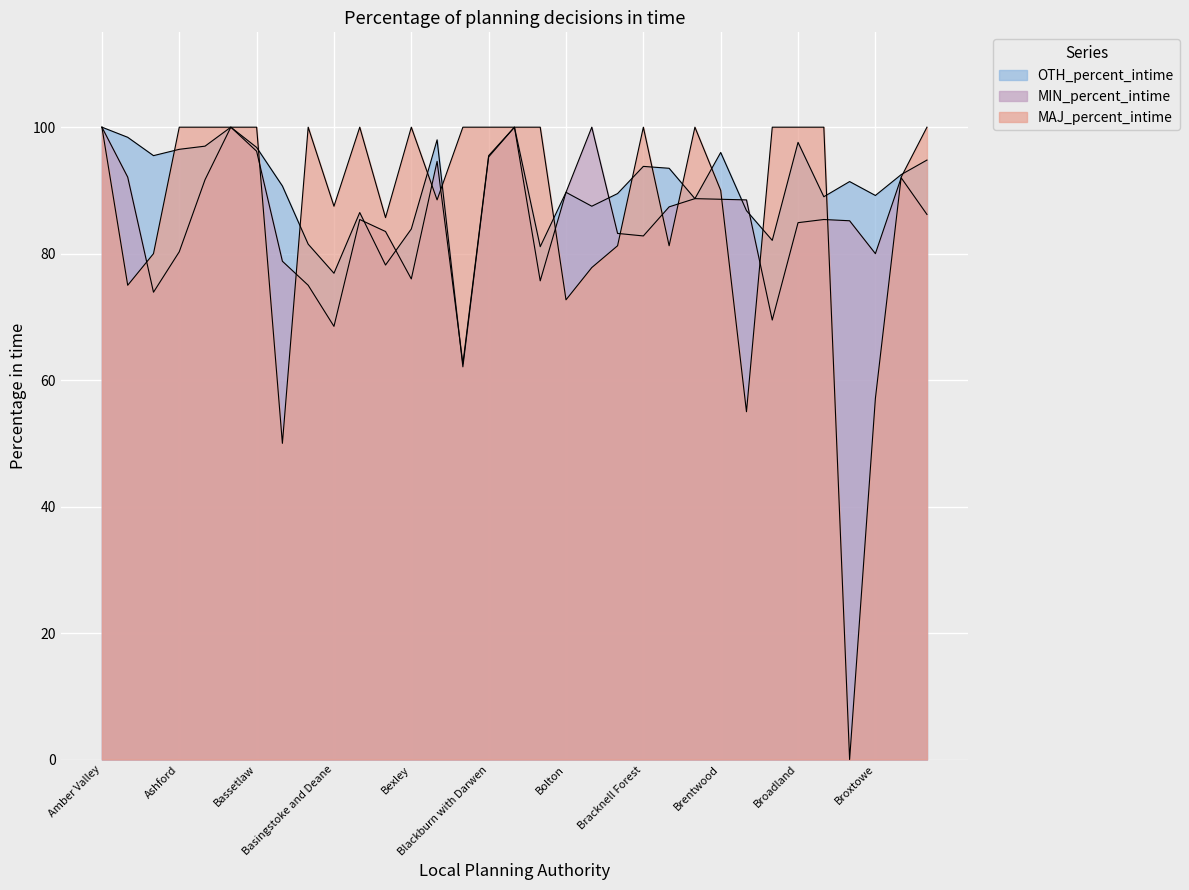

Where do MAJ_percent_intime and OTH_percent_intime first cross each other?

Ashfield and Ashford